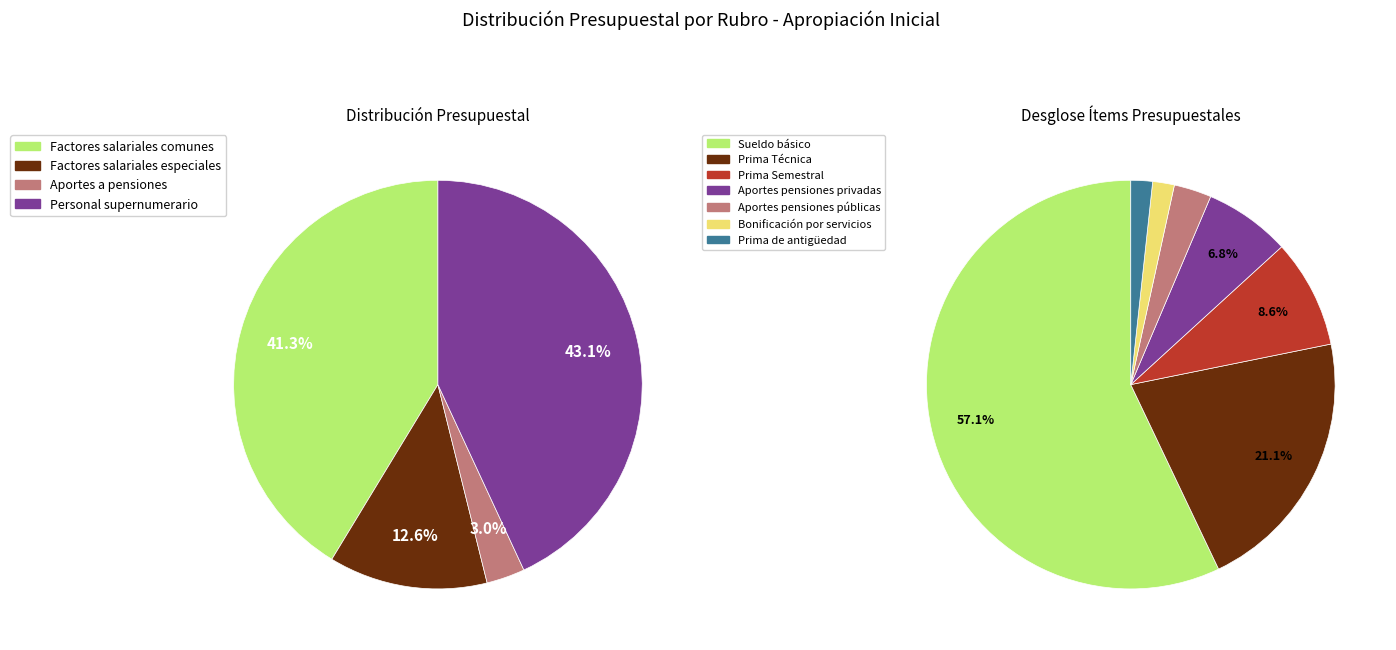

How many segments does this pie chart have?

11